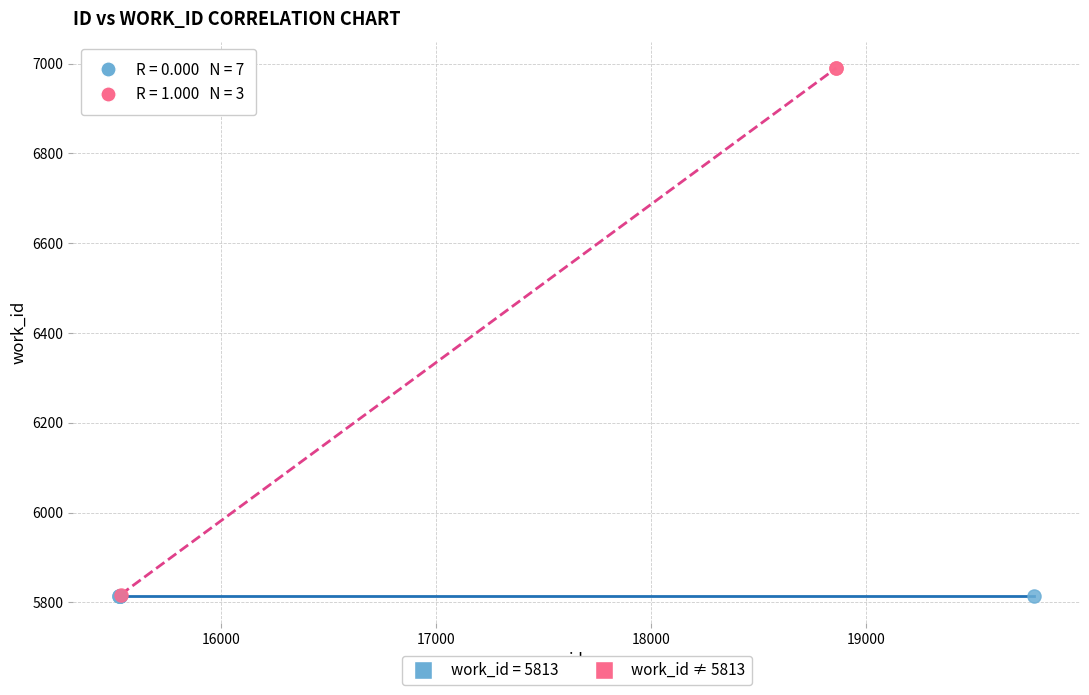

Which series contains the highest Y value?

work_id ≠ 5813